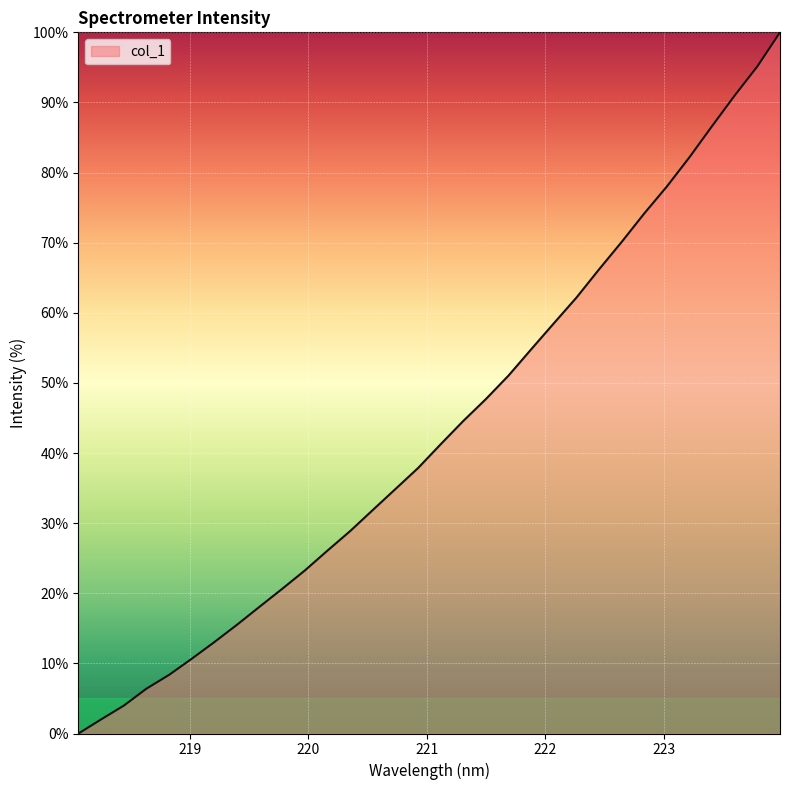

What is the average value?

43.3